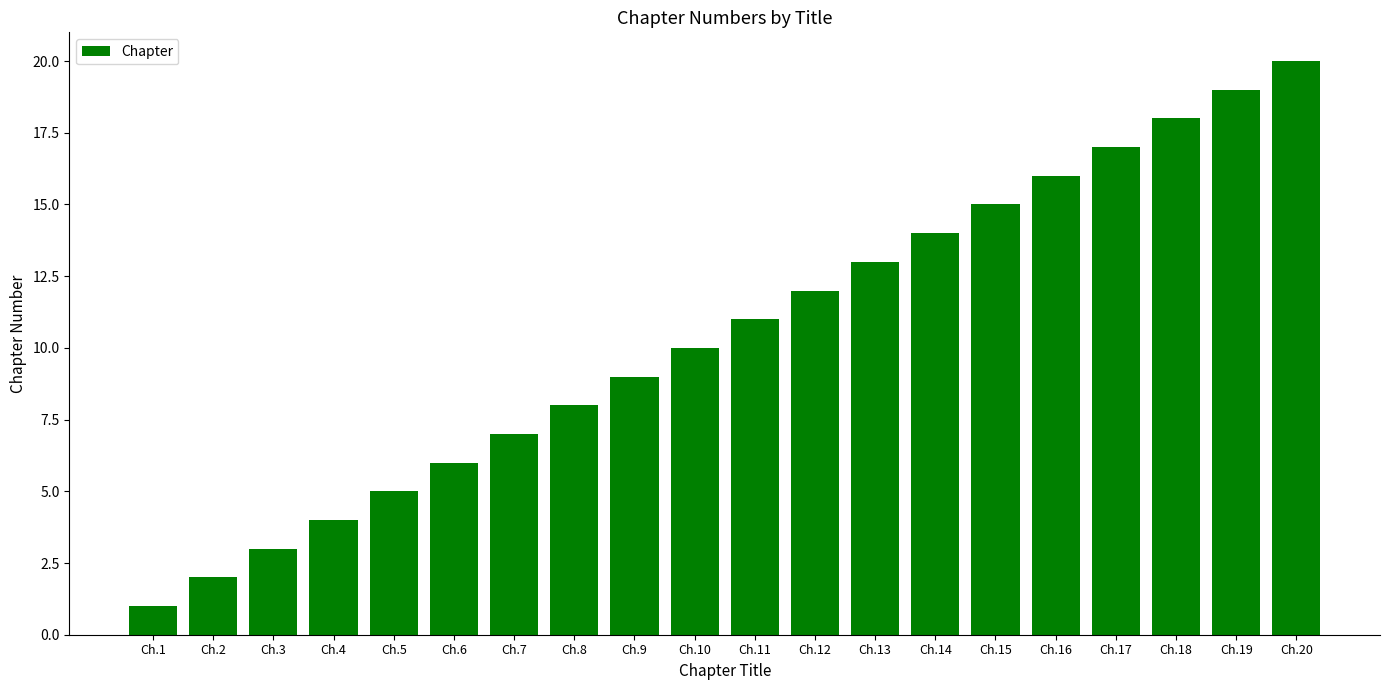

Rank the categories by value from lowest to highest.

Ch.1, Ch.2, Ch.3, Ch.4, Ch.5, Ch.6, Ch.7, Ch.8, Ch.9, Ch.10, Ch.11, Ch.12, Ch.13, Ch.14, Ch.15, Ch.16, Ch.17, Ch.18, Ch.19, Ch.20